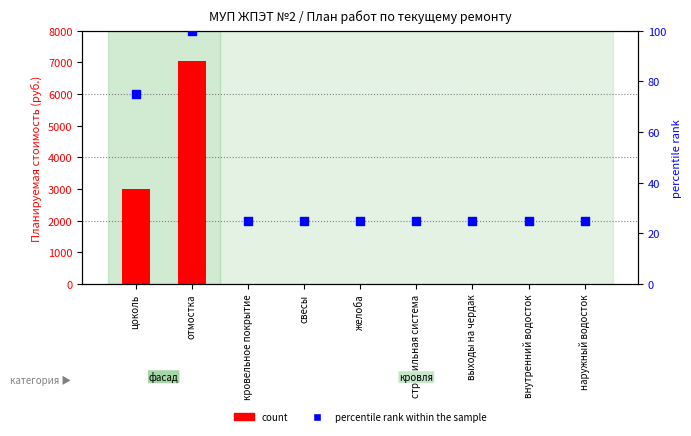

Which series has the largest total across all categories?

count